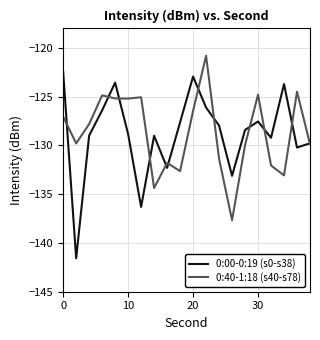

Rank the series by their maximum value, from highest to lowest.

0:40-1:18 (s40-s78), 0:00-0:19 (s0-s38)